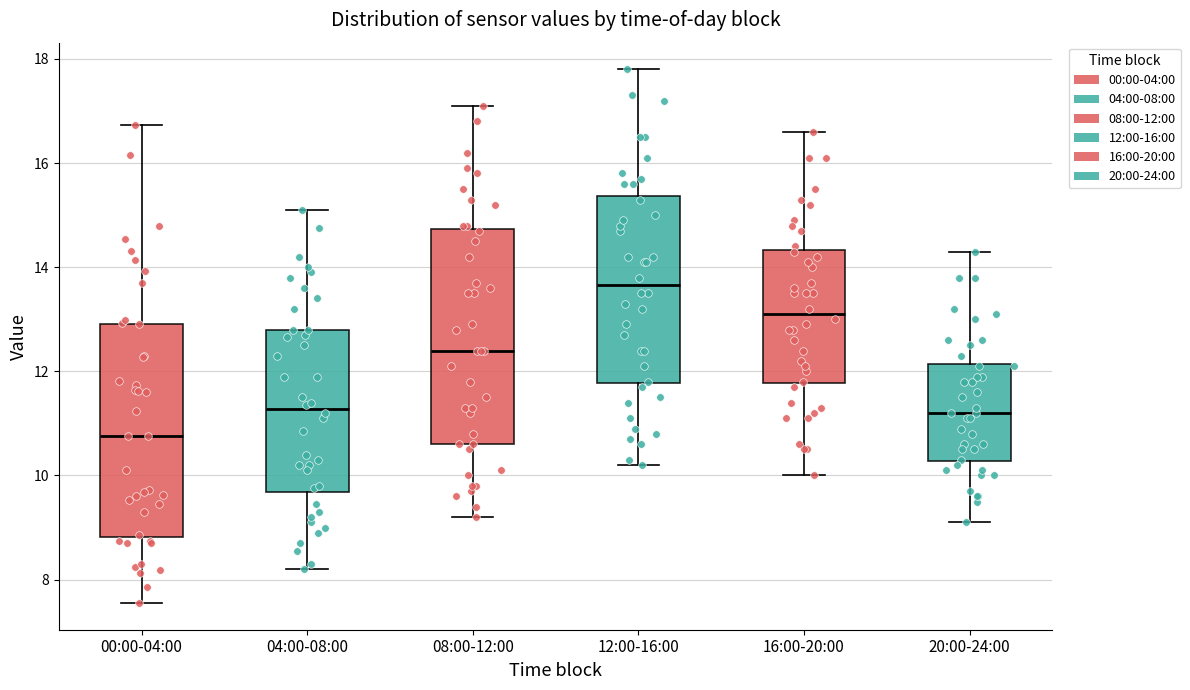

Reading left to right, read every box against the y-axis: the position of its median line, the range the box covers, and the ends of its whiskers. The values are not printed on the chart, so give them approximately, as read against the axis.

00:00-04:00: median 10.8, box 8.8 to 13.0, whiskers 7.6 to 16.8
04:00-08:00: median 11.2, box 9.6 to 12.8, whiskers 8.2 to 15.2
08:00-12:00: median 12.4, box 10.6 to 14.8, whiskers 9.2 to 17.2
12:00-16:00: median 13.6, box 11.8 to 15.4, whiskers 10.2 to 17.8
16:00-20:00: median 13.2, box 11.8 to 14.4, whiskers 10.0 to 16.6
20:00-24:00: median 11.2, box 10.2 to 12.2, whiskers 9.2 to 14.4